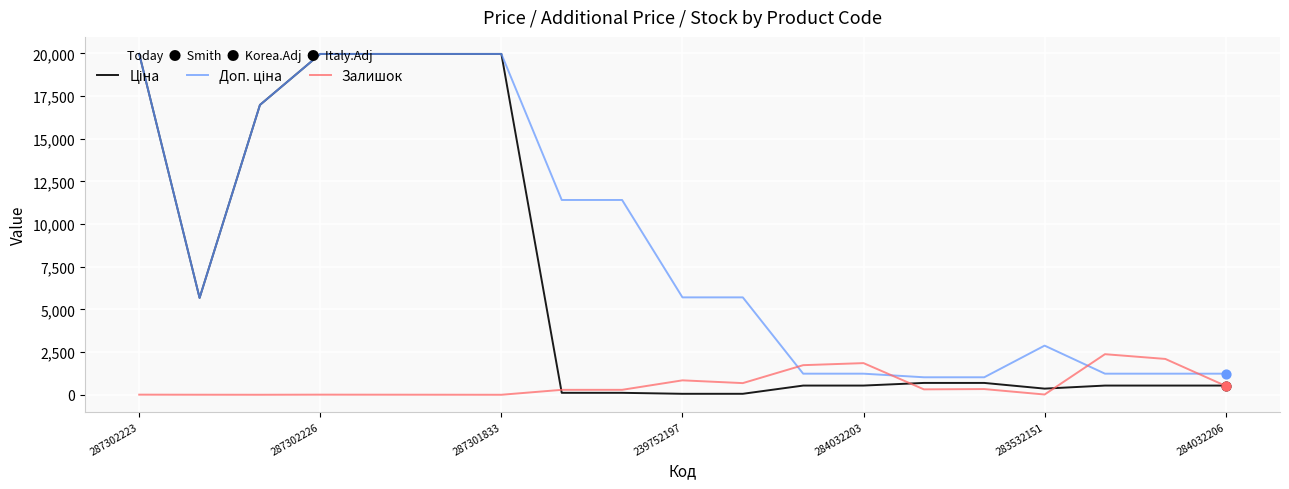

What is the highest value of the Залишок series?

2377.0